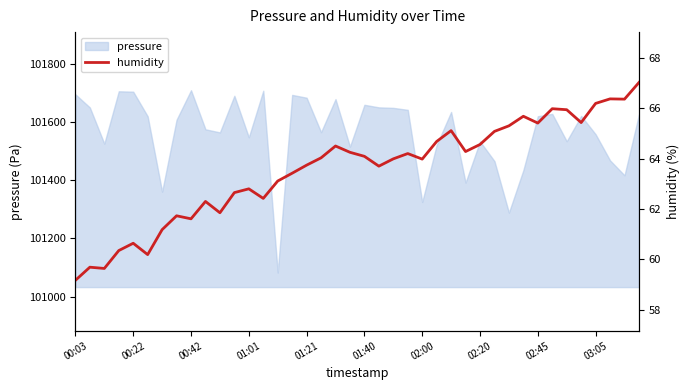

What is the lowest value of the pressure series?

101082.5